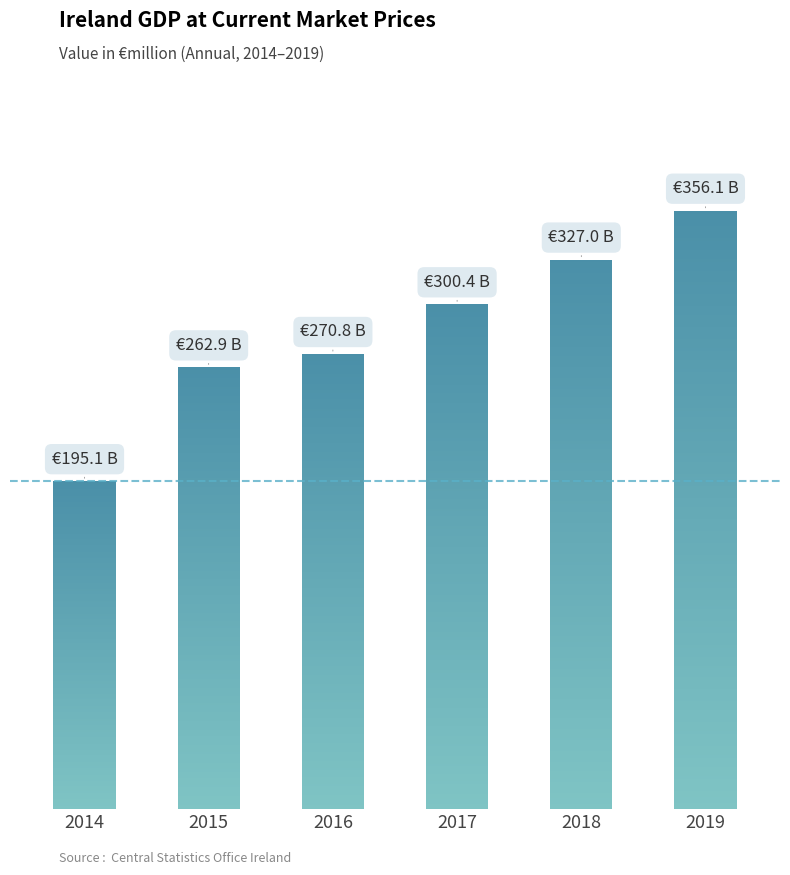

What is the change in value from 2014 to 2017?

+105238.7